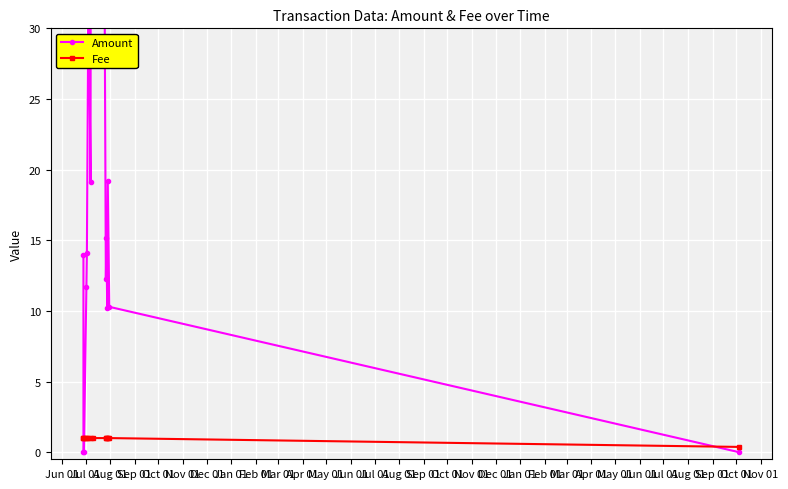

What is the highest value of the Fee series?

1.0